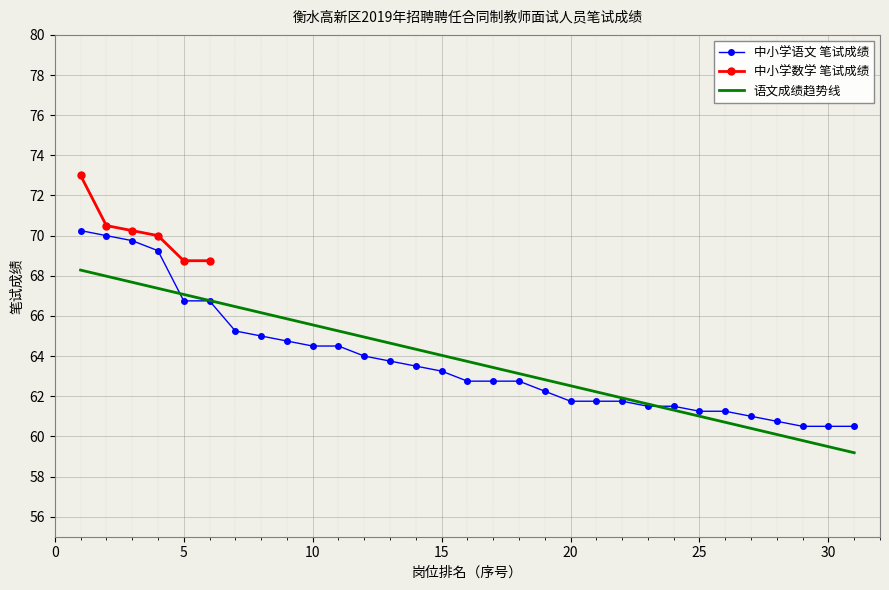

At which label is the value closest to 65?

8